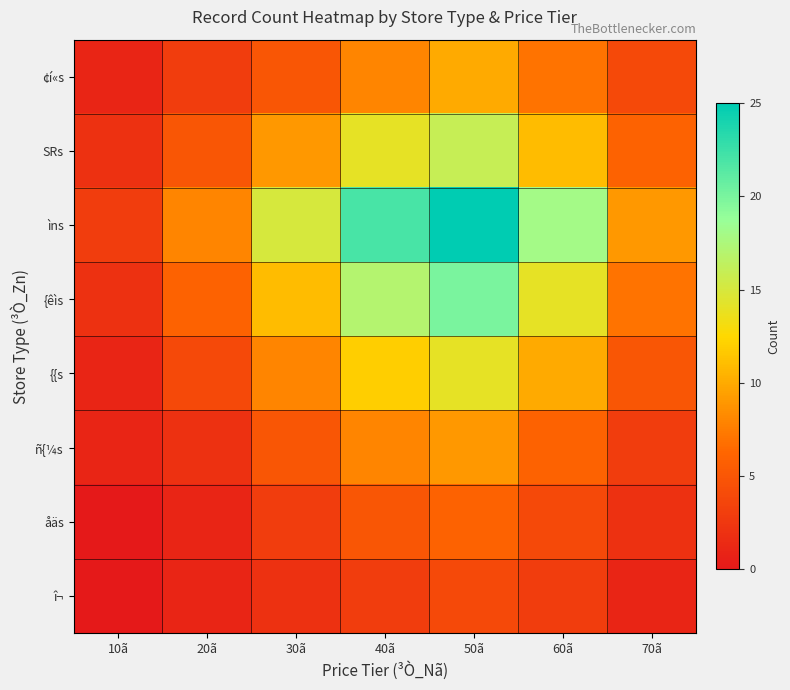

Which series has the largest total across all categories?

ìns